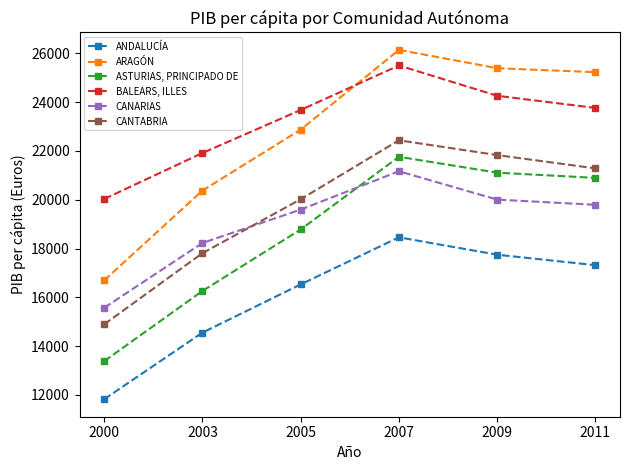

The CANARIAS series shows 31963 at 2003. True or false?

False